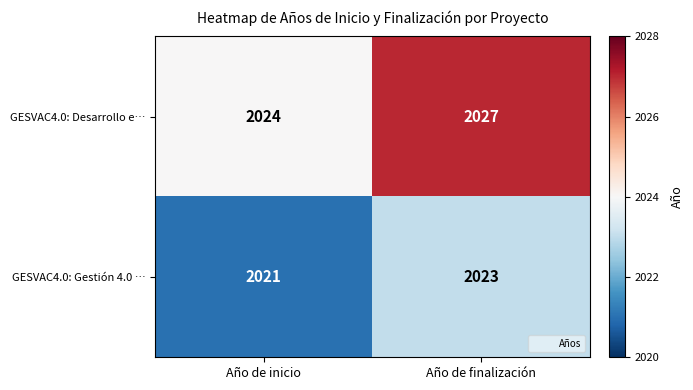

What is the average value of the GESVAC4.0: Desarrollo e… series?

2026